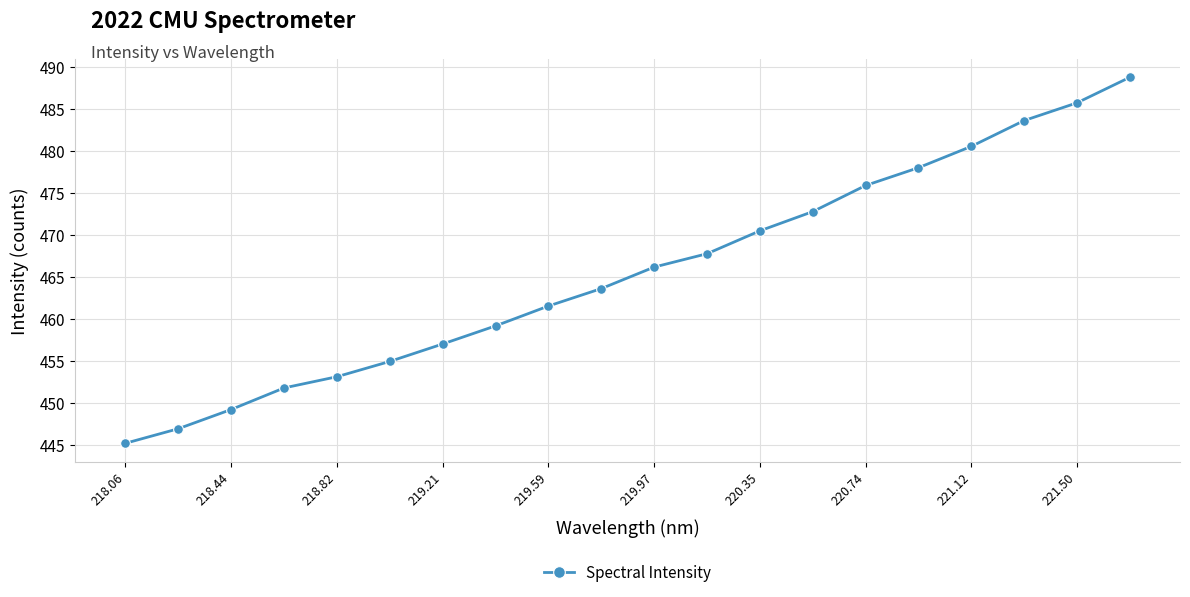

Count the number of data series in this chart.

1